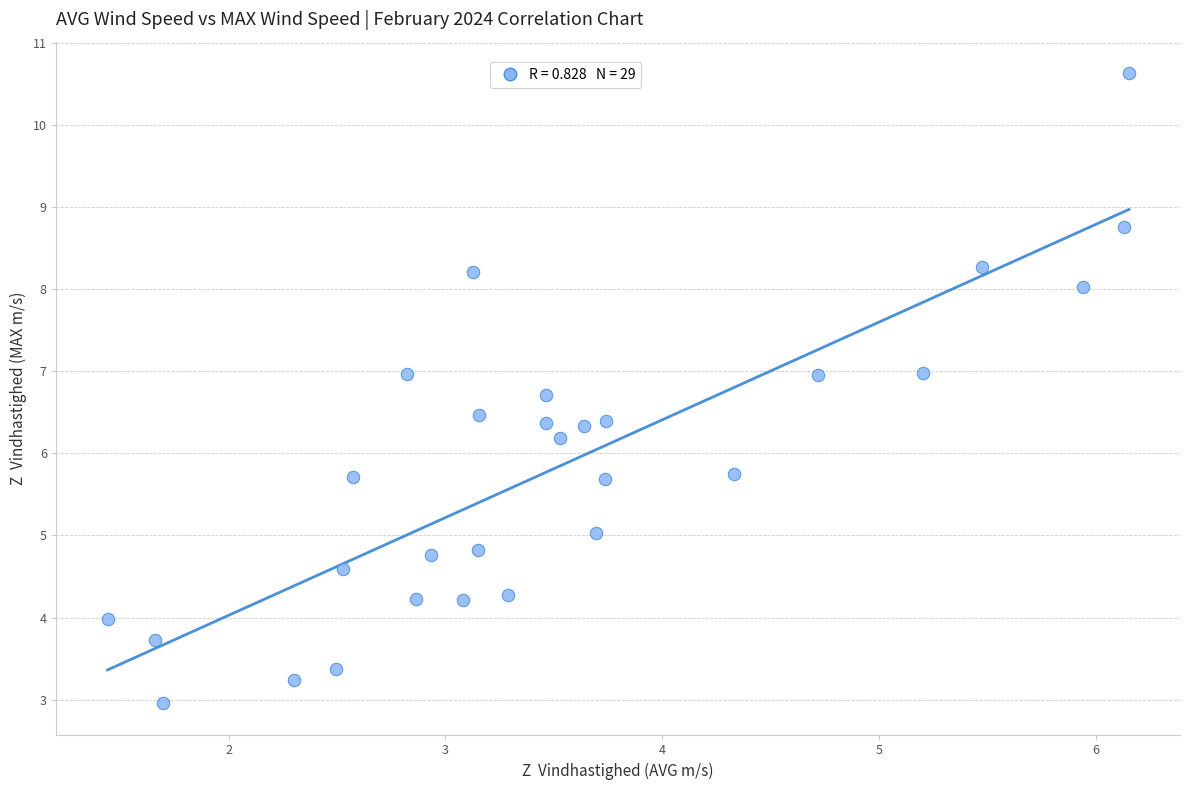

What is the range of Y values (max minus min)?

7.7